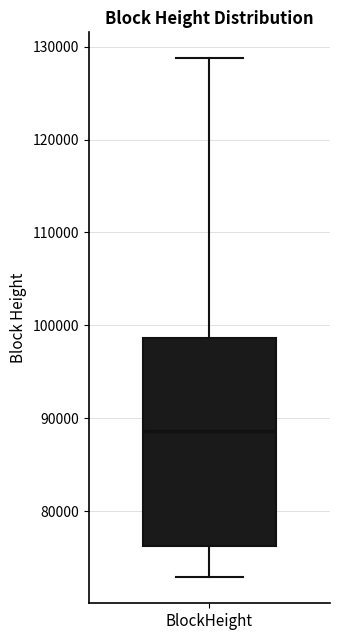

Where does the lower whisker of the box for BlockHeight end on the y-axis? The values are not printed on the chart, so give them approximately, as read against the axis.

73000